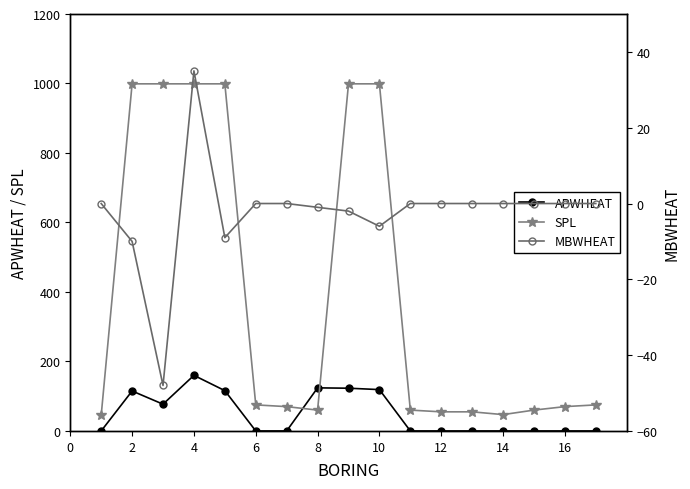

At how many categories does at least one series exceed 513?

6